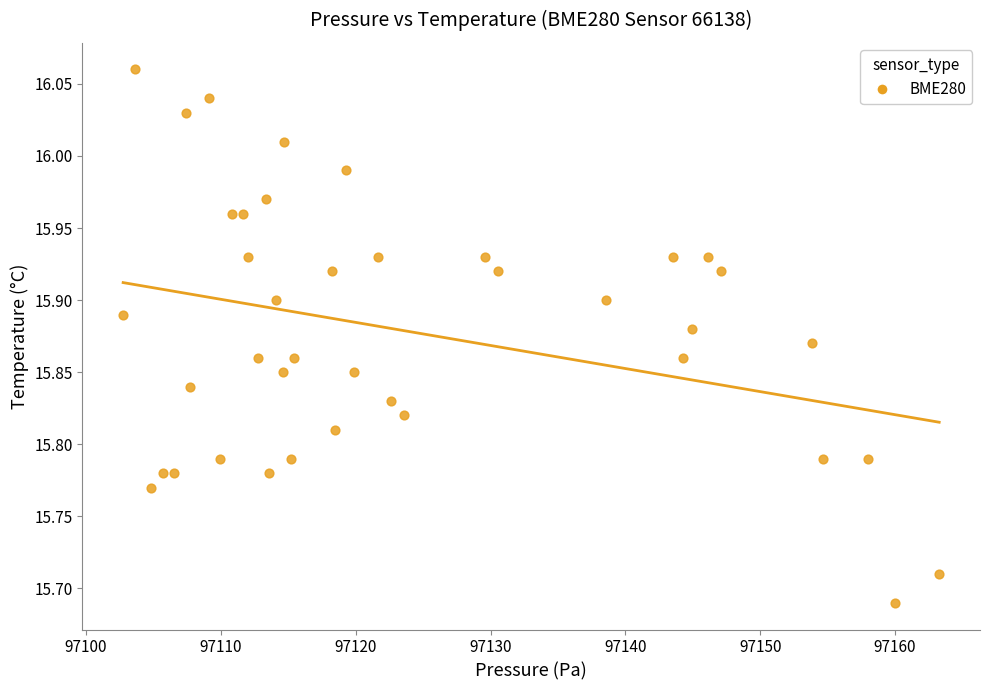

What is the range of Y values (max minus min)?

0.4